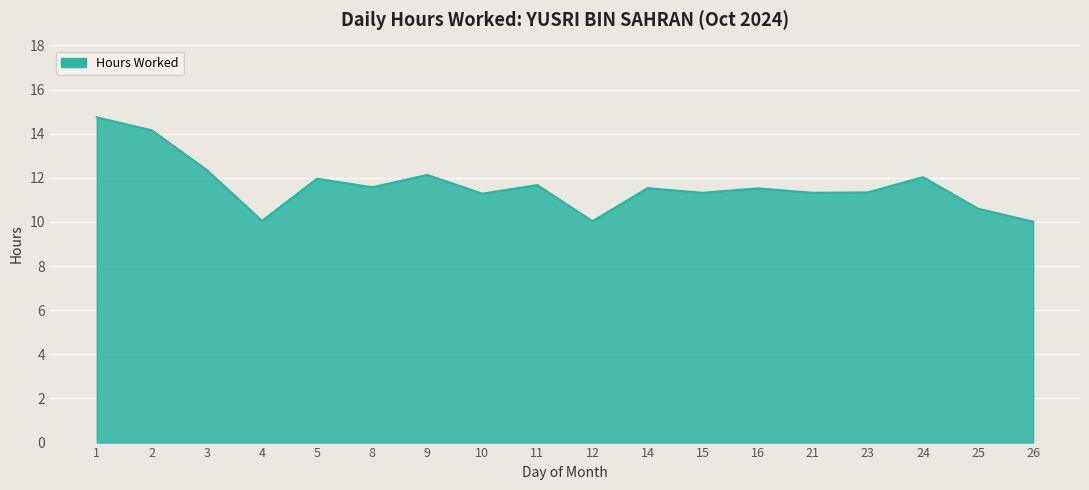

Does the chart display data point markers on the line(s)?

No